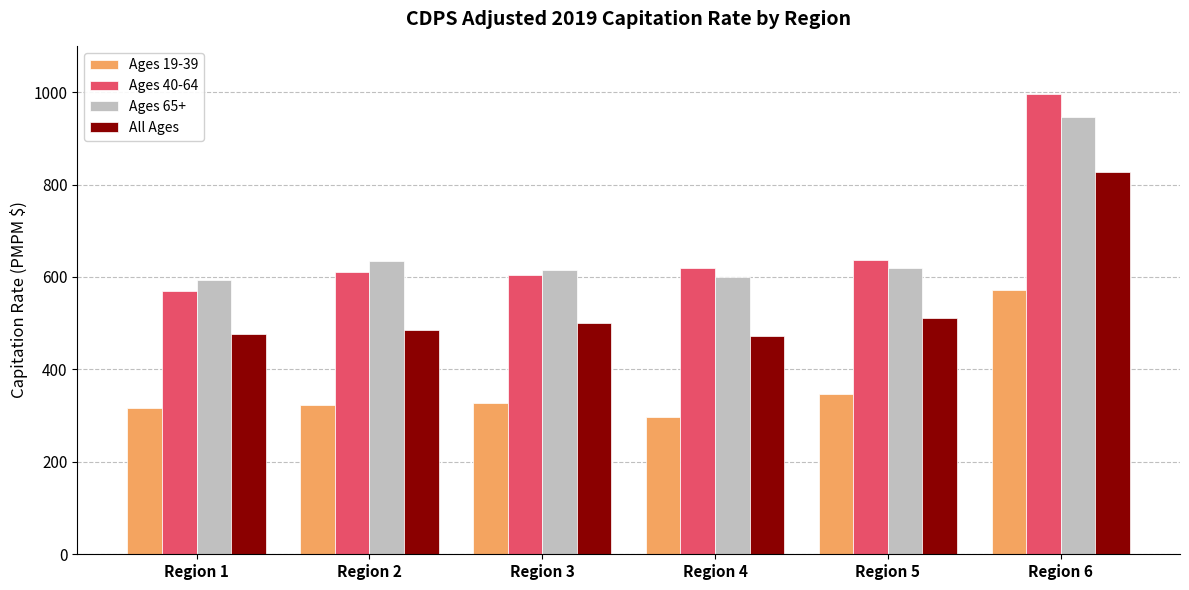

At which category is the sum across all series the highest?

Region 6